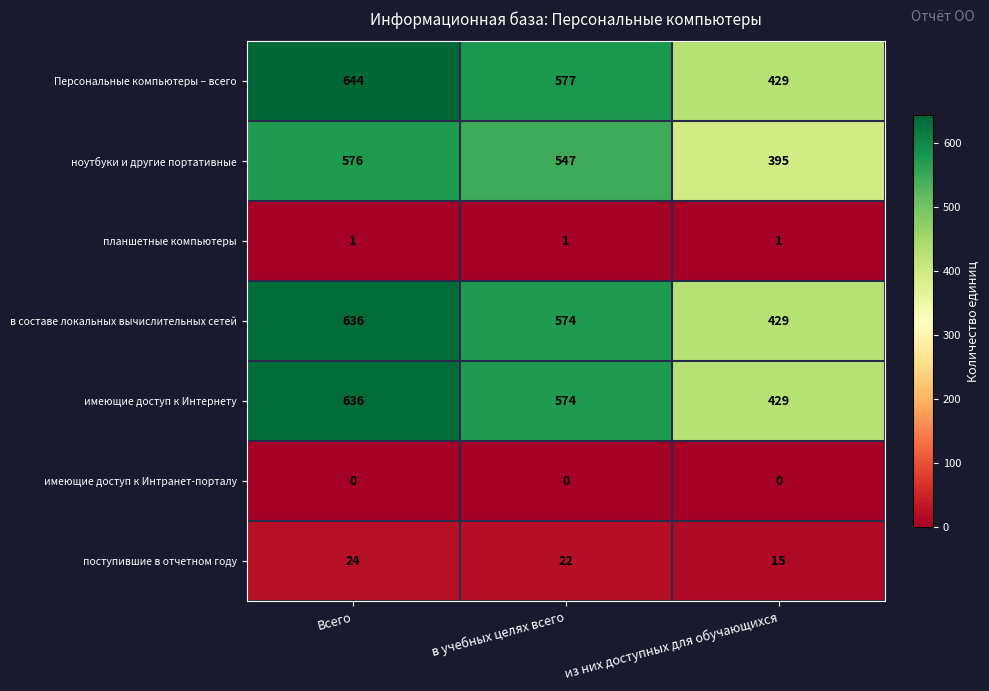

List the labels in order of имеющие доступ к Интернету value, smallest first.

из них доступных для обучающихся, в учебных целях всего, Всего